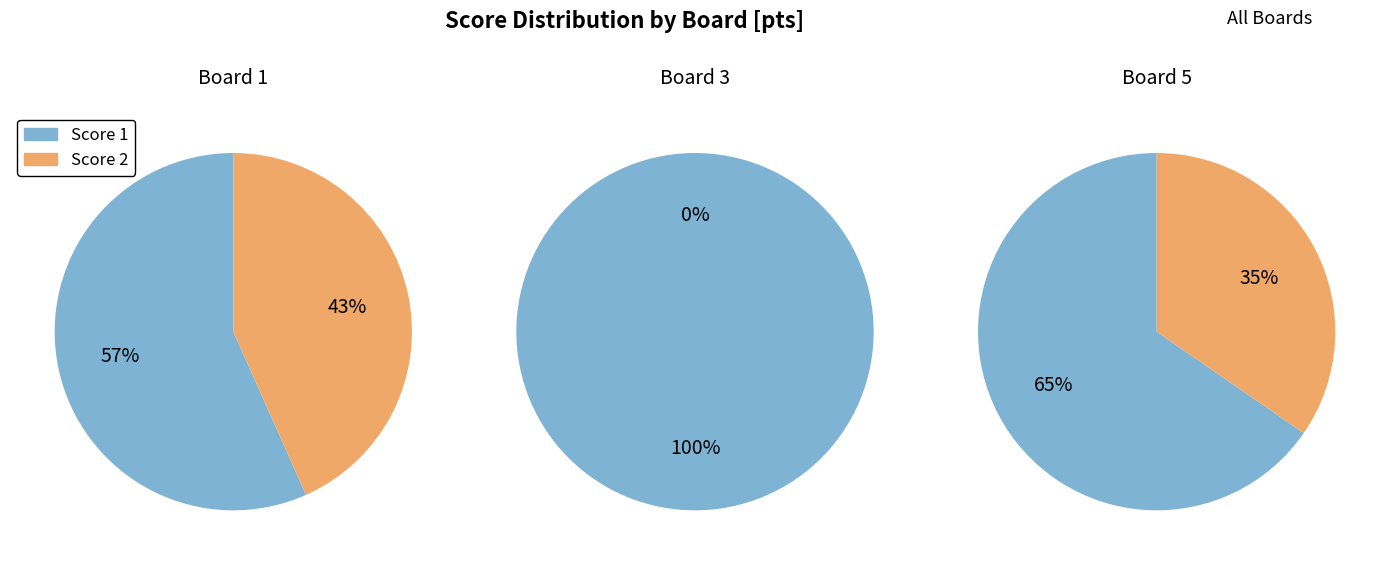

How many slices are in this pie chart?

6